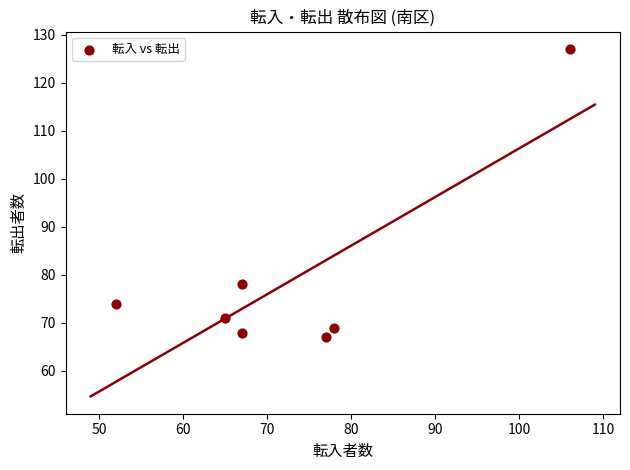

What is the range of Y values (max minus min)?

60